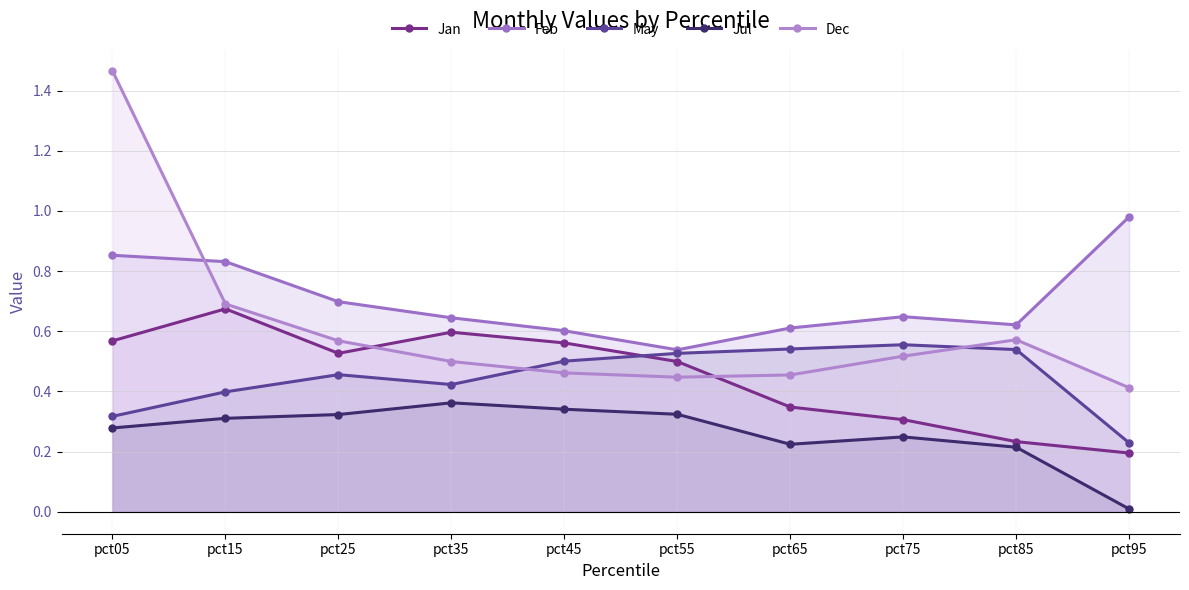

True or false: Jul and Feb cross at least once.

False